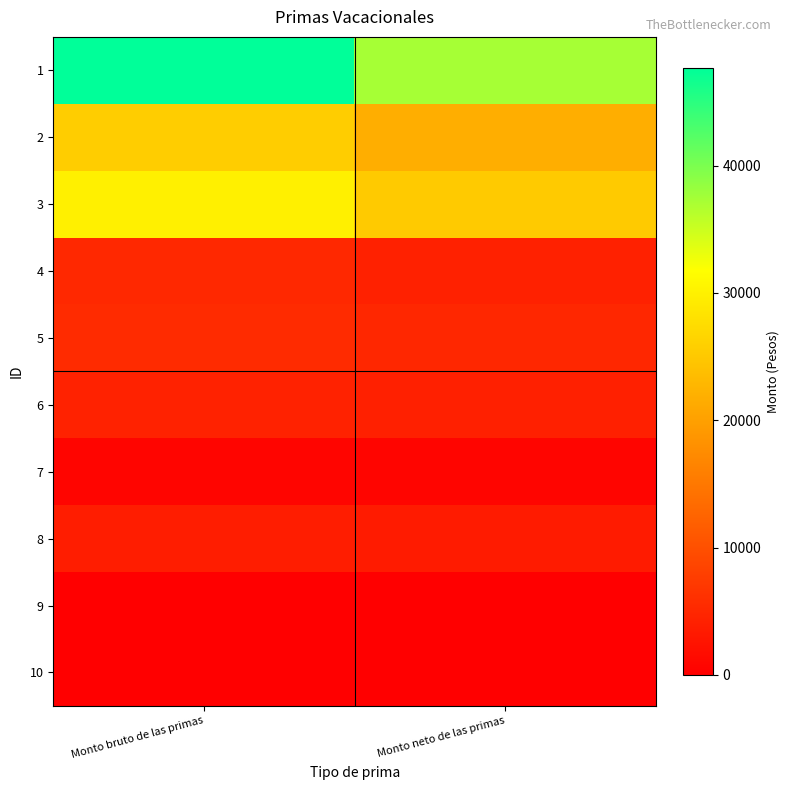

Rank the series at Monto bruto de las primas from highest to lowest value.

1, 3, 2, 5, 4, 6, 8, 7, 9, 10